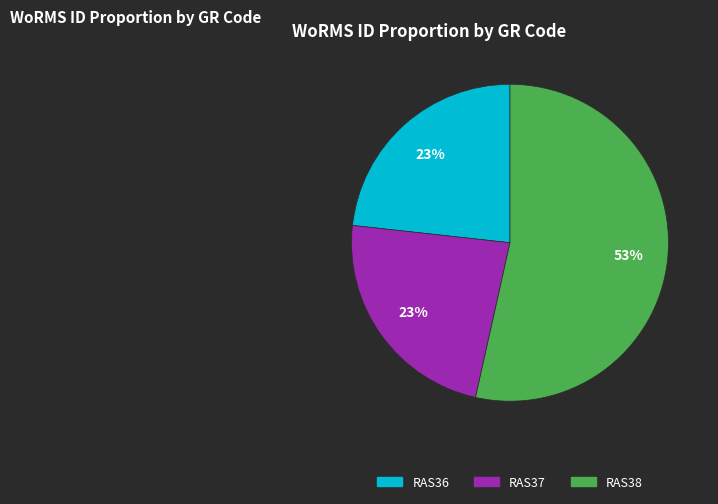

To the nearest percent, what is the difference between the RAS38 and RAS36 slice percentages?

30%